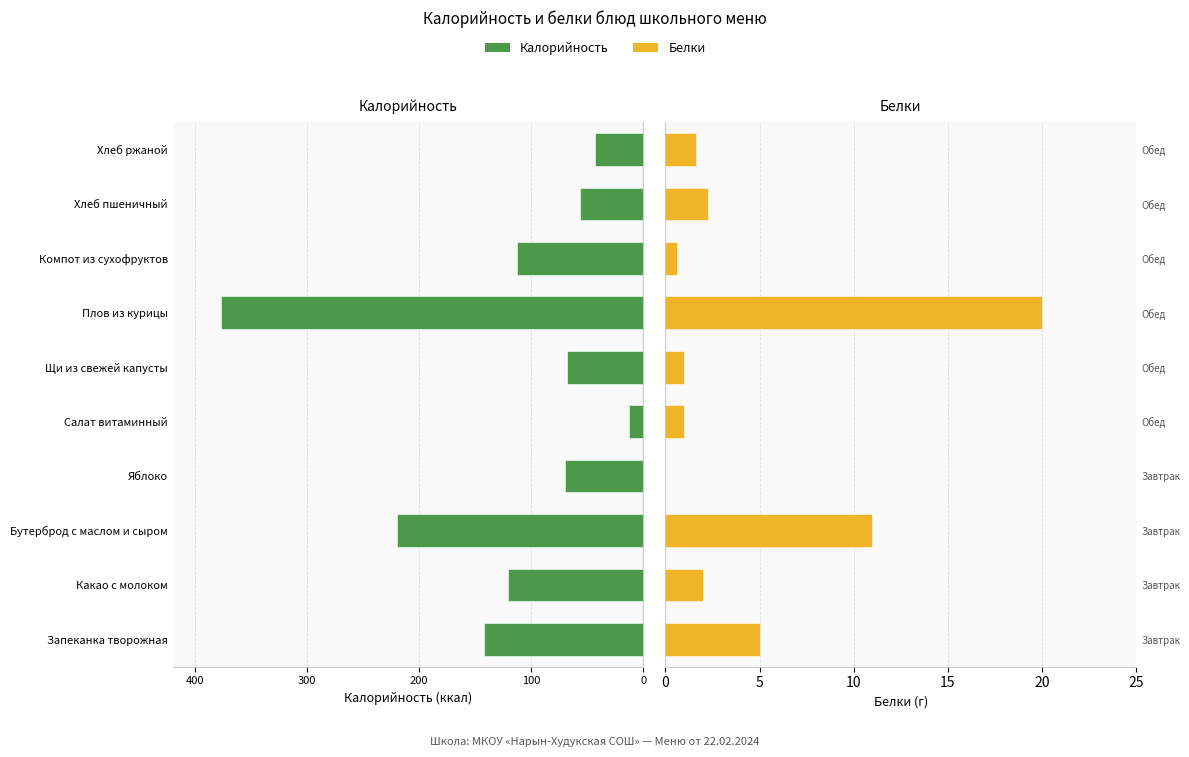

What are all the series names shown in the legend?

Калорийность, Белки